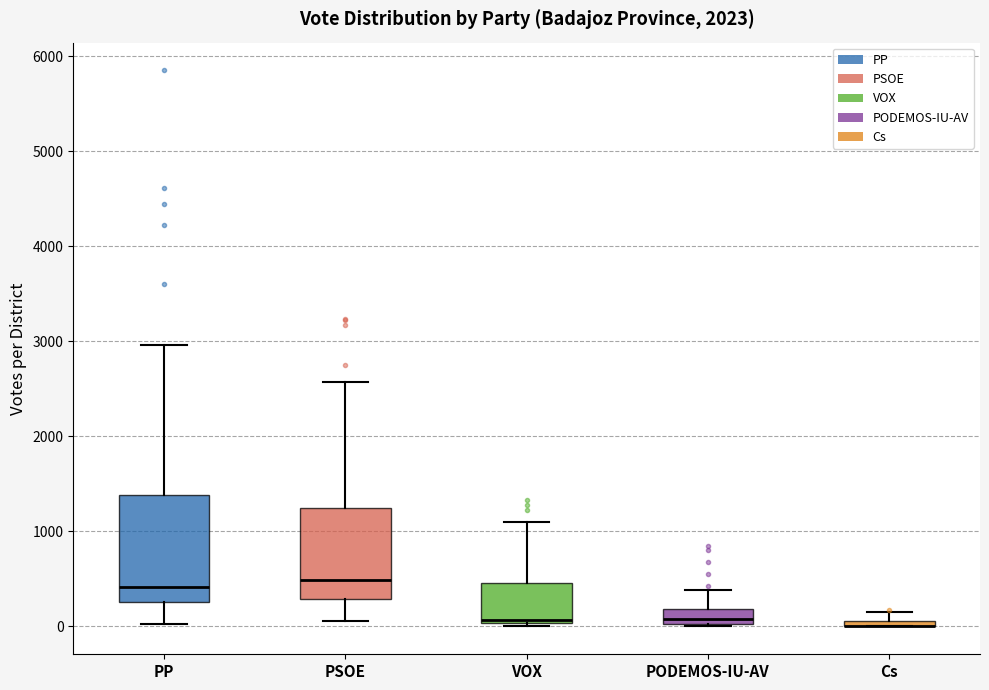

Where does the median line of the box for PP sit on the y-axis? The values are not printed on the chart, so give them approximately, as read against the axis.

400